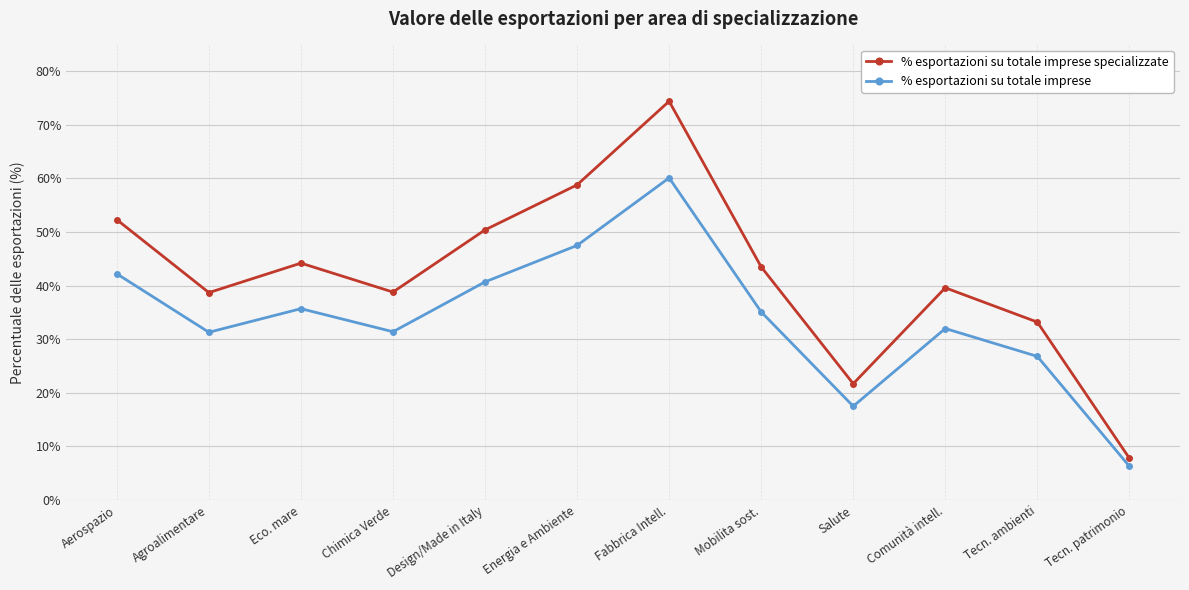

What is the sum of the % esportazioni su totale imprese specializzate values at Comunità intell. and Eco. mare?

83.8